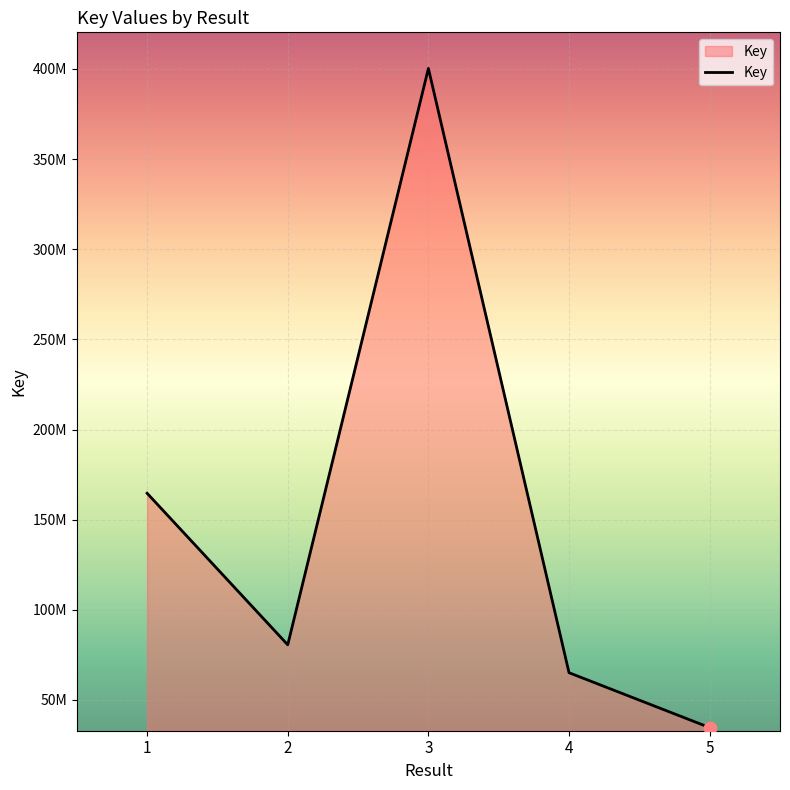

Between 1 and 5, which is larger?

1